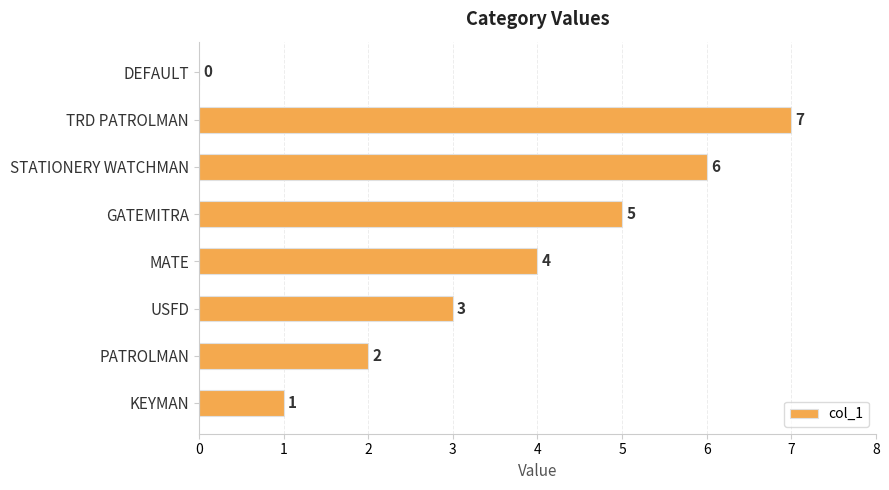

What is the ratio of the value at STATIONERY WATCHMAN to the value at MATE?

1.5